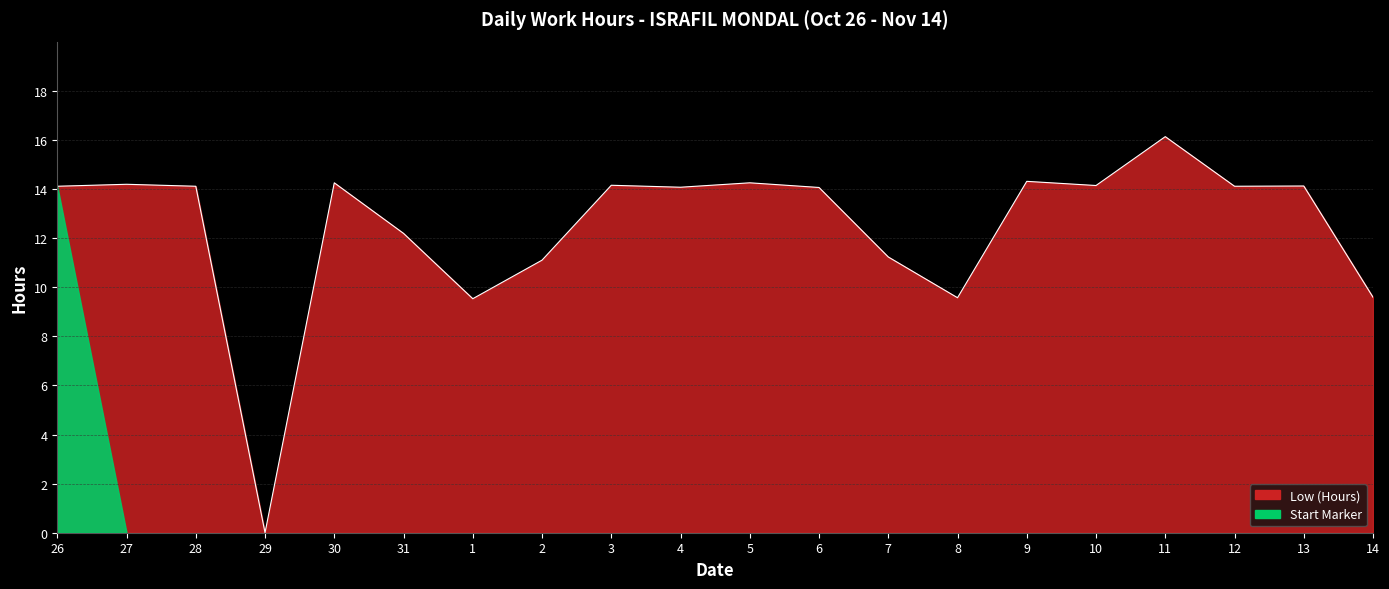

At which category does the data reach its first local peak?

27